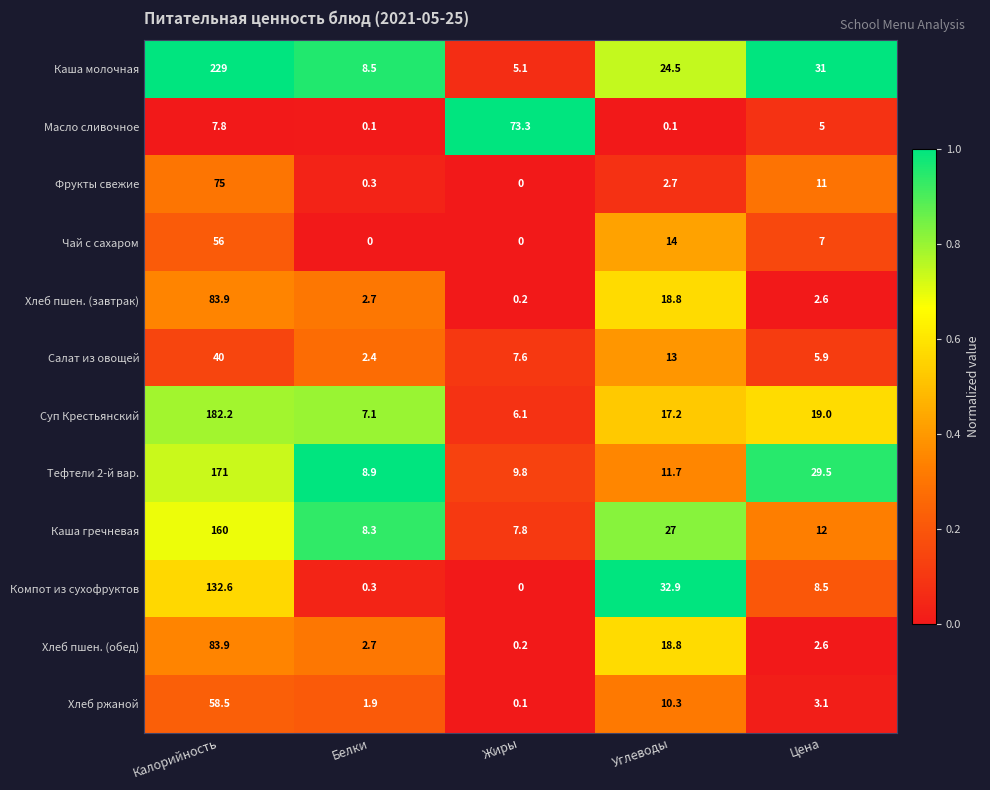

Count the number of categories in the chart.

5